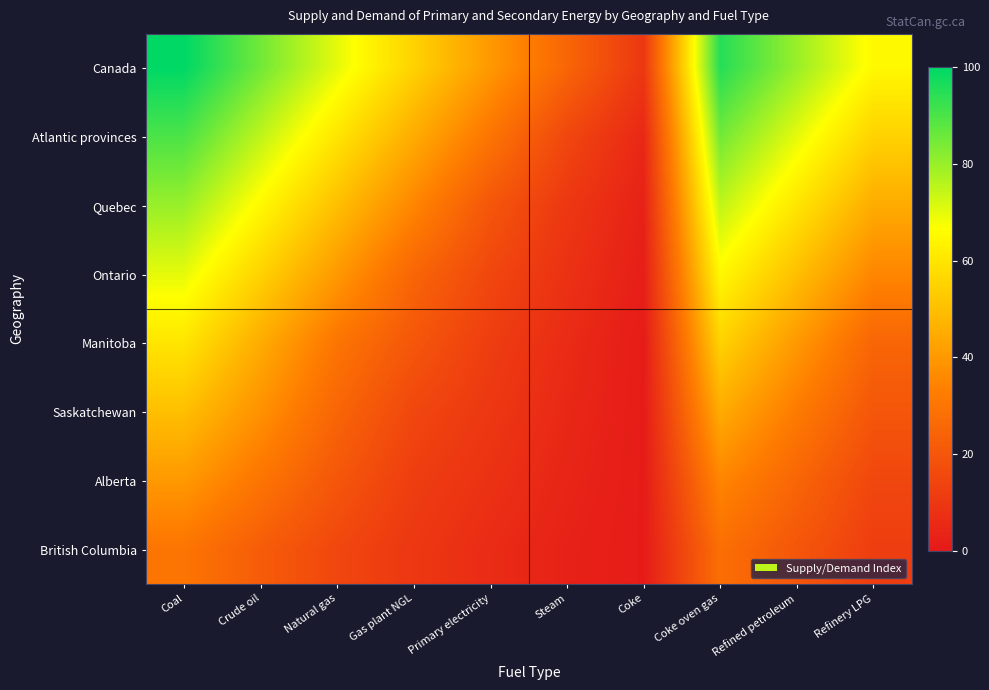

Which series has the largest total across all categories?

Canada